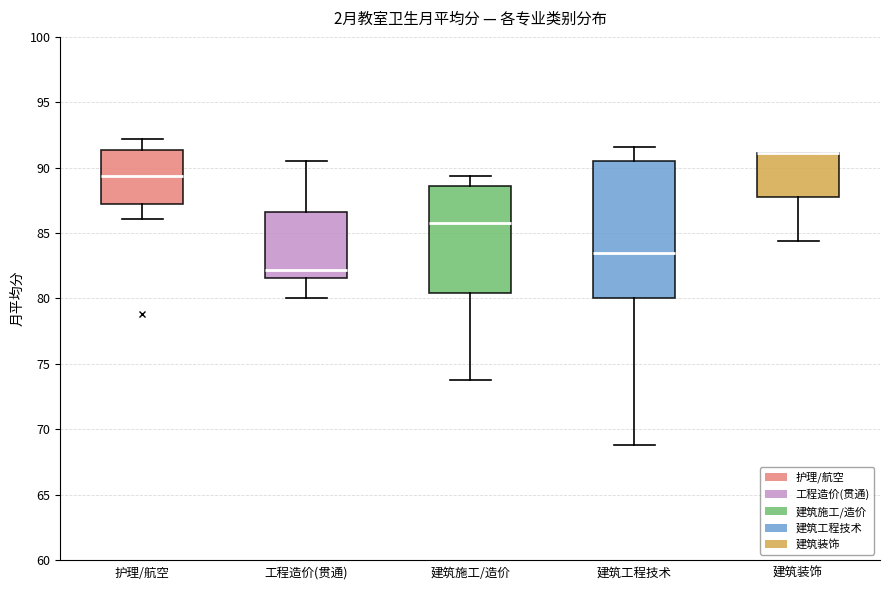

Reading left to right, read every box against the y-axis: the position of its median line, the range the box covers, and the ends of its whiskers. The values are not printed on the chart, so give them approximately, as read against the axis.

护理/航空: median 89.5, box 87.0 to 91.5, whiskers 86.0 to 92.0
工程造价(贯通): median 82.0, box 81.5 to 86.5, whiskers 80.0 to 90.5
建筑施工/造价: median 86.0, box 80.5 to 88.5, whiskers 74.0 to 89.5
建筑工程技术: median 83.5, box 80.0 to 90.5, whiskers 69.0 to 91.5
建筑装饰: median 91.0 (drawn on the box's upper edge), box 88.0 to 91.0, whiskers 84.5 to 91.0